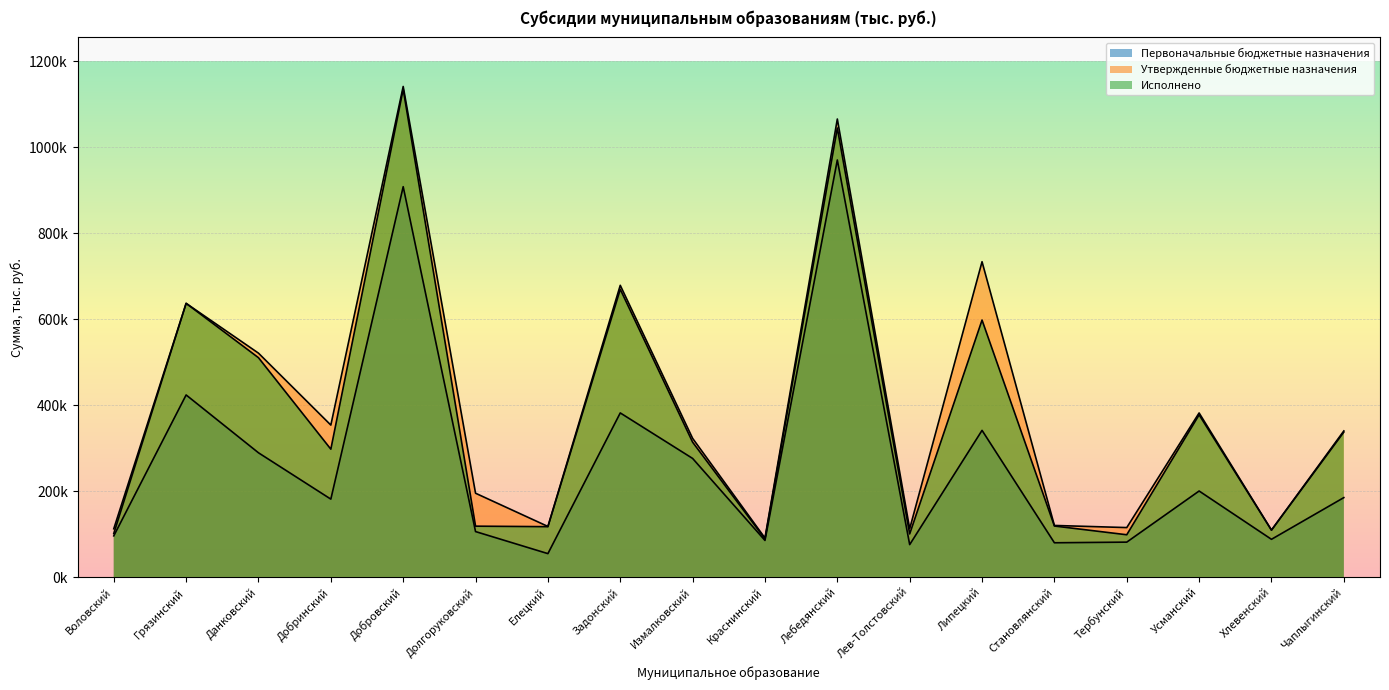

Where does the Первоначальные бюджетные назначения series first go above 185111?

Грязинский